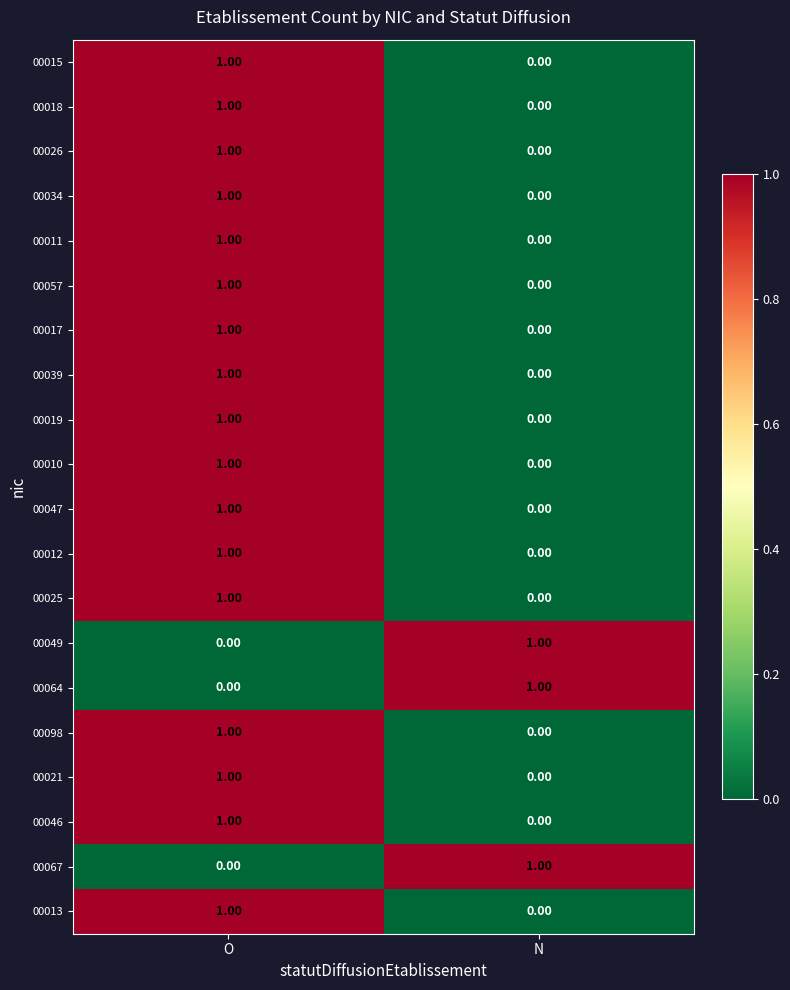

What is the total value across all series at O?

17